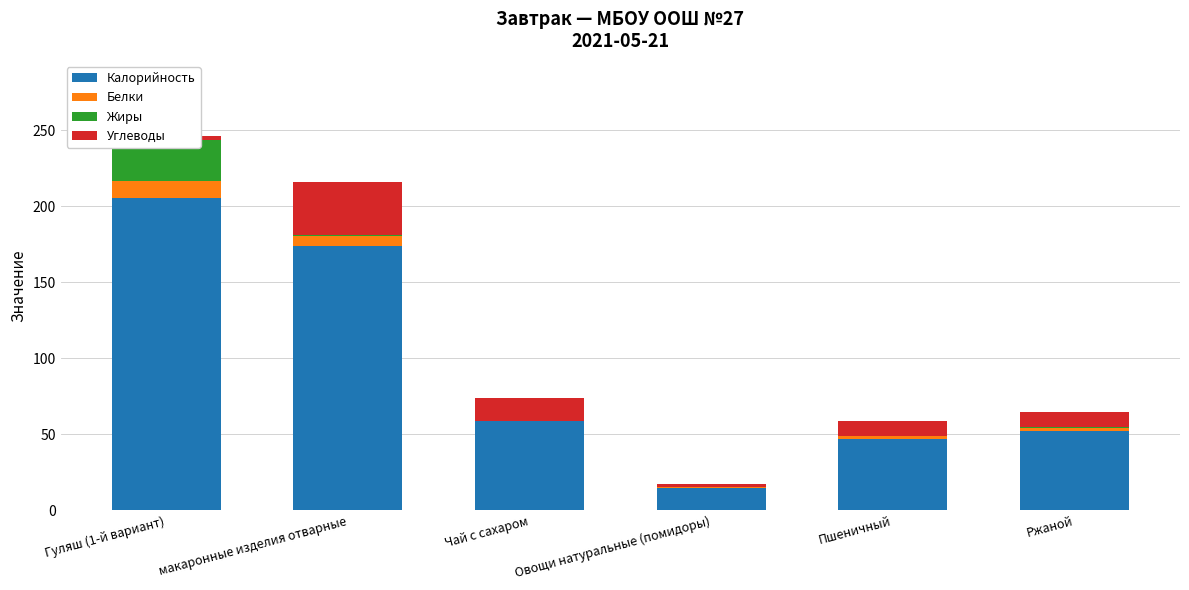

Count the number of data series in this chart.

4